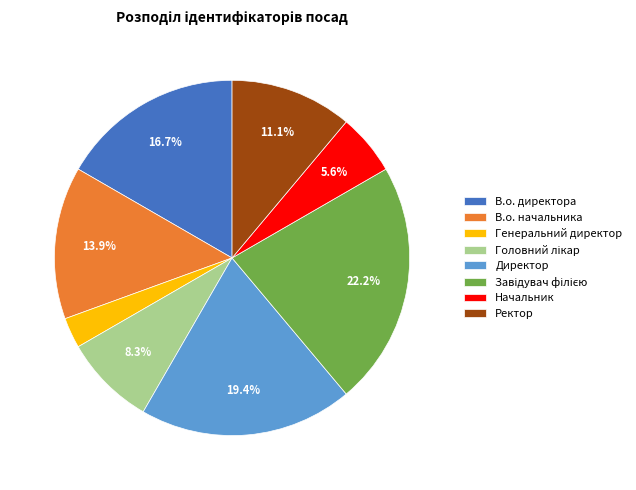

To the nearest percent, what is the combined percentage of Начальник and Ректор?

17%